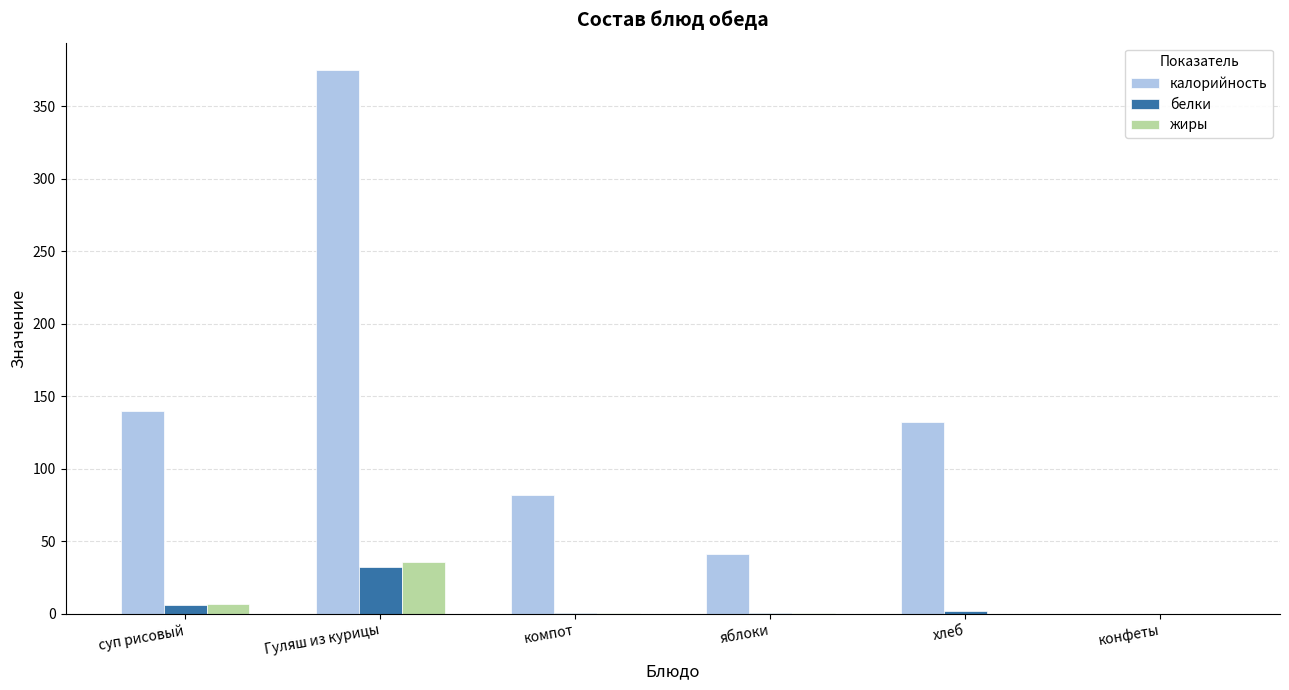

Which series has the largest total across all categories?

калорийность